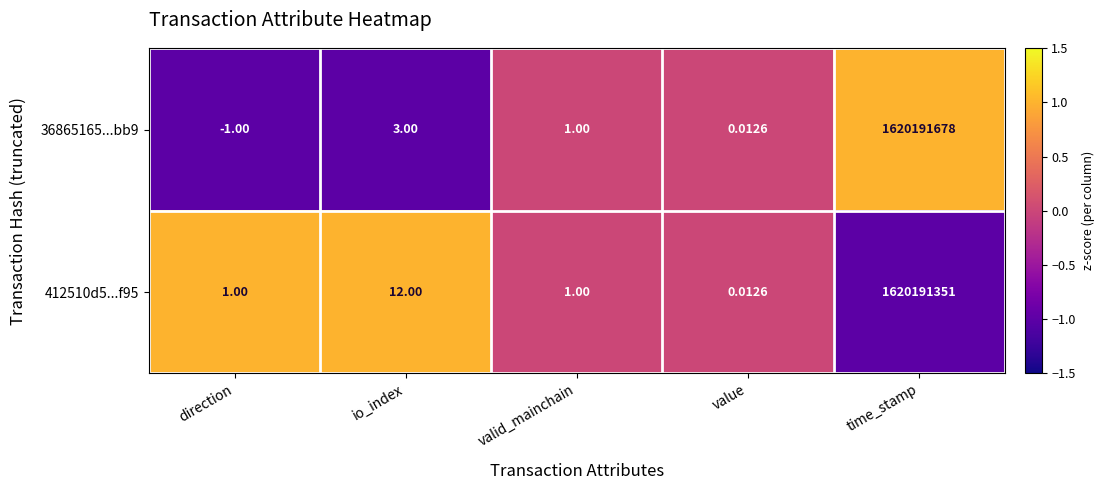

How many data points does each series have?

5